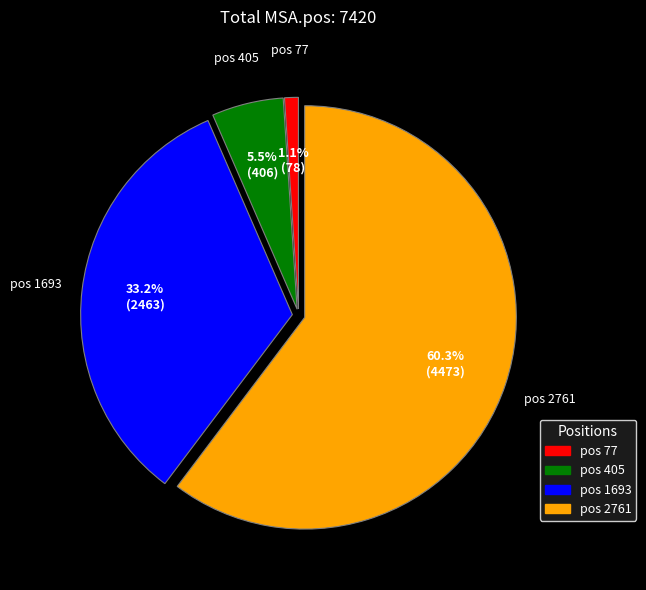

Rank the categories by value from highest to lowest.

pos 2761, pos 1693, pos 405, pos 77